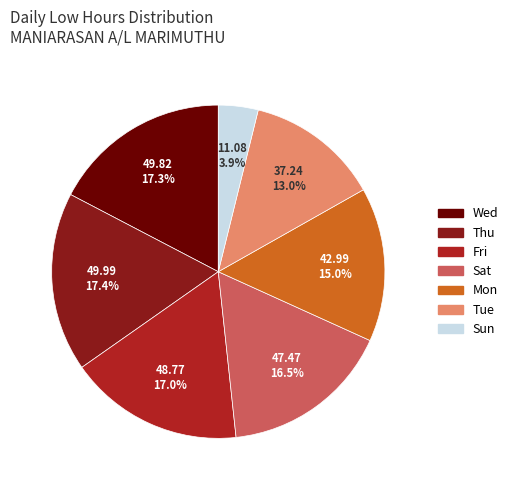

Between Mon and Tue, which is larger?

Mon